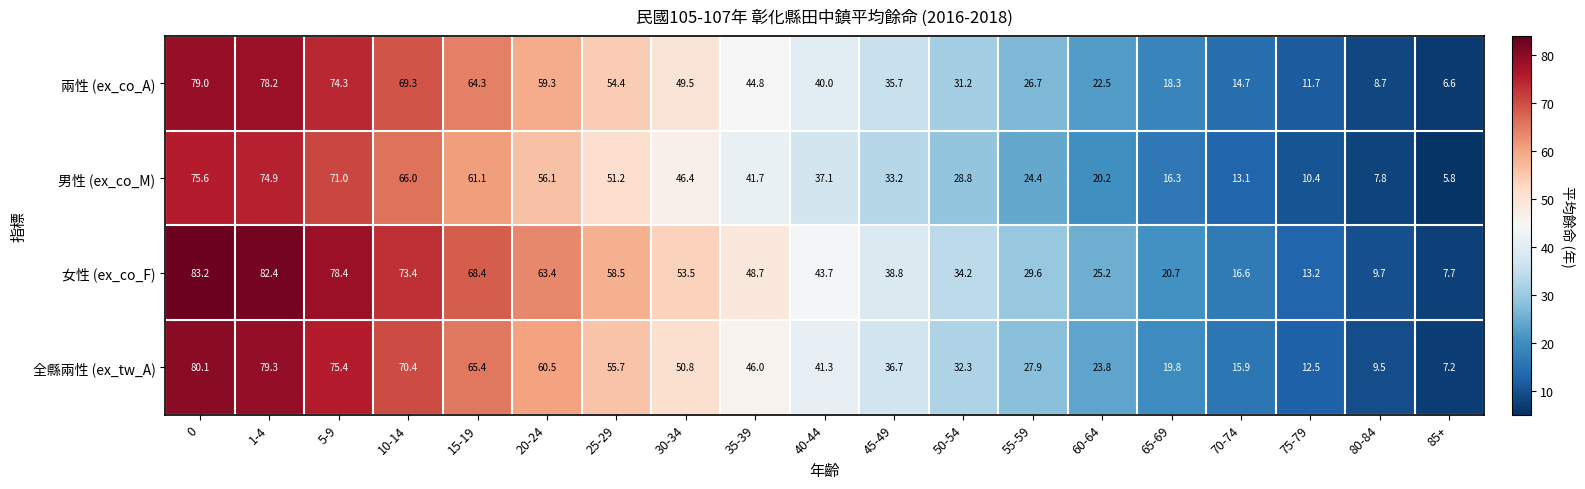

What is the lowest value of the 男性 (ex_co_M) series?

5.8